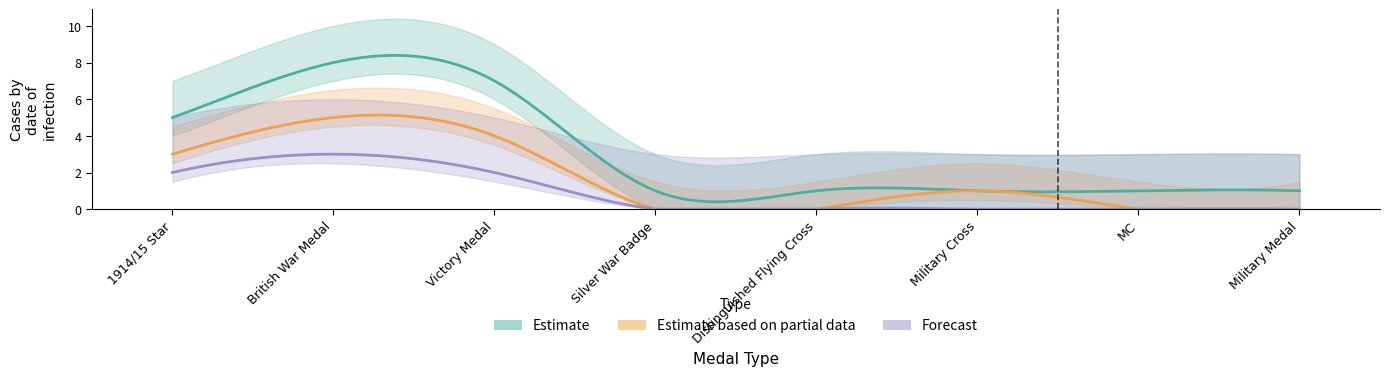

The Forecast series shows 0 at Military Cross. True or false?

True